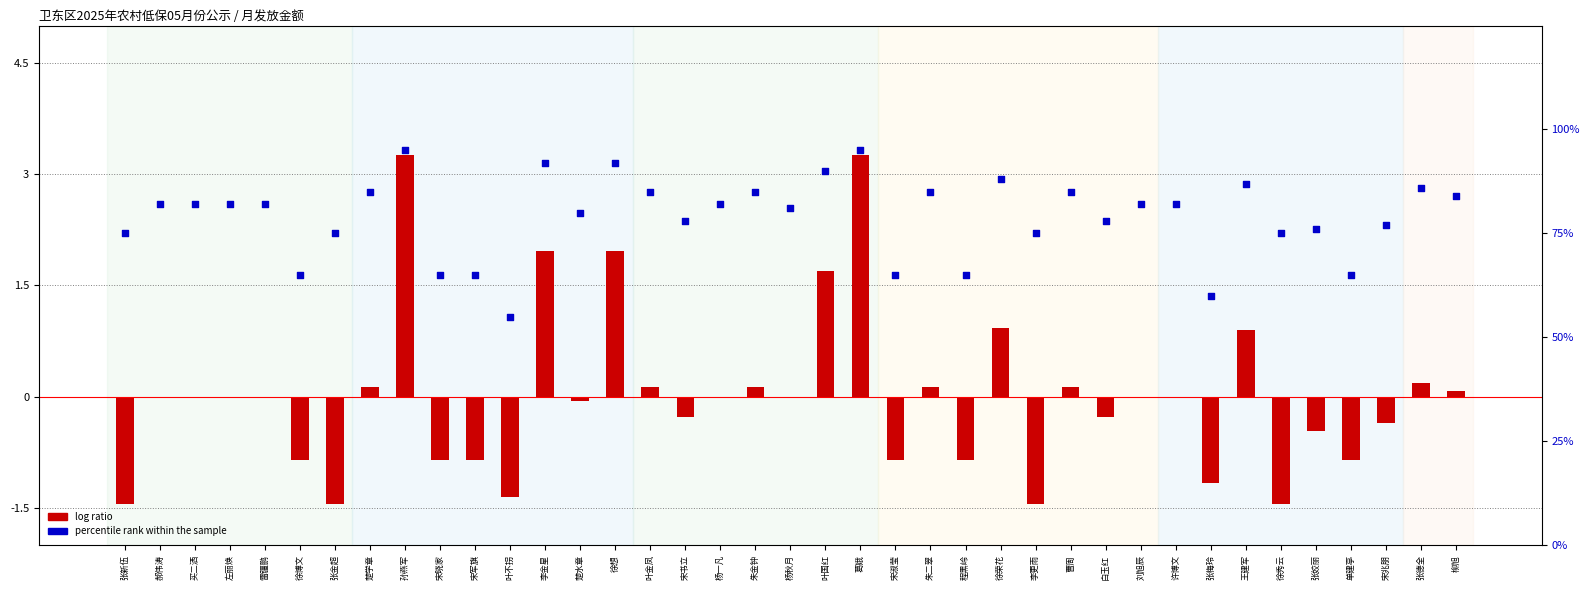

At how many categories does at least one series exceed 8?

39